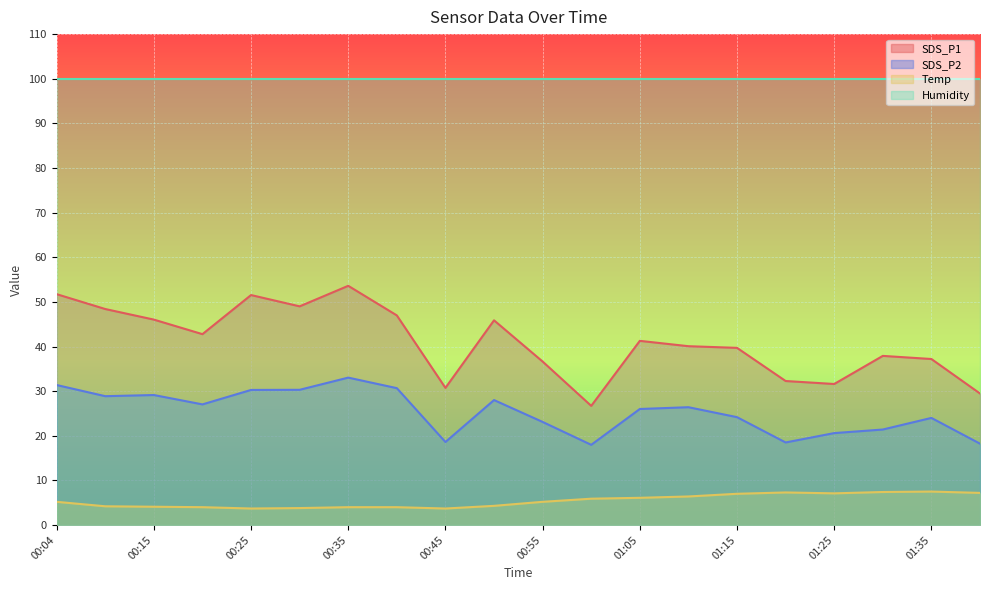

Rank the categories by Temp value from highest to lowest.

01:35, 01:30, 01:20, 01:40, 01:25, 01:15, 01:10, 01:05, 01:00, 00:04, 00:55, 00:50, 00:10, 00:15, 00:20, 00:35, 00:40, 00:30, 00:25, 00:45